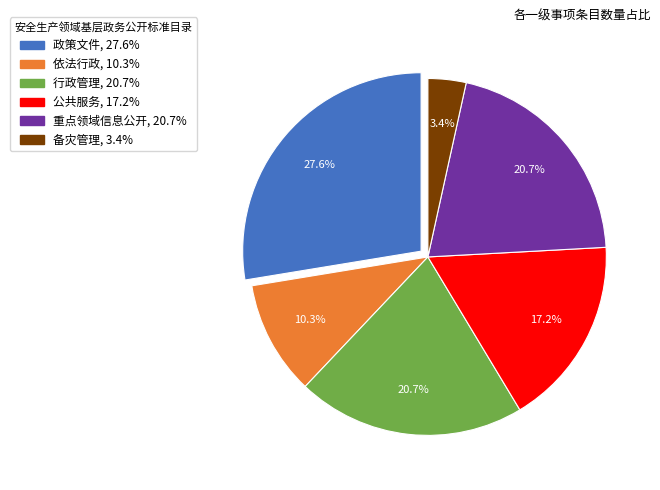

Which category has the biggest portion of the pie?

政策文件